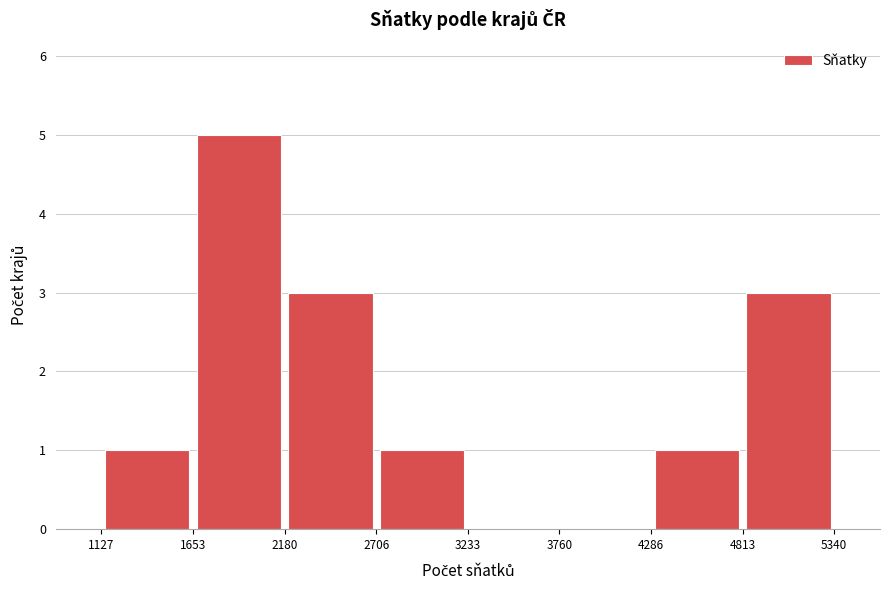

Reading left to right, list every bar in this chart as the range it spans on the x-axis followed by its height. The values are not printed on the chart, so give them approximately, as read against the axis.

1127 to 1653: 1
1653 to 2180: 5
2180 to 2706: 3
2706 to 3233: 1
3233 to 3760: 0
3760 to 4286: 0
4286 to 4813: 1
4813 to 5340: 3